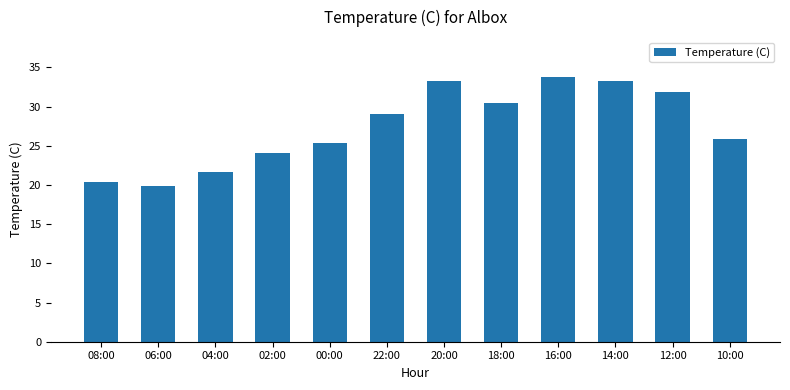

The chart shows a value of 29.1 at 22:00. True or false?

True